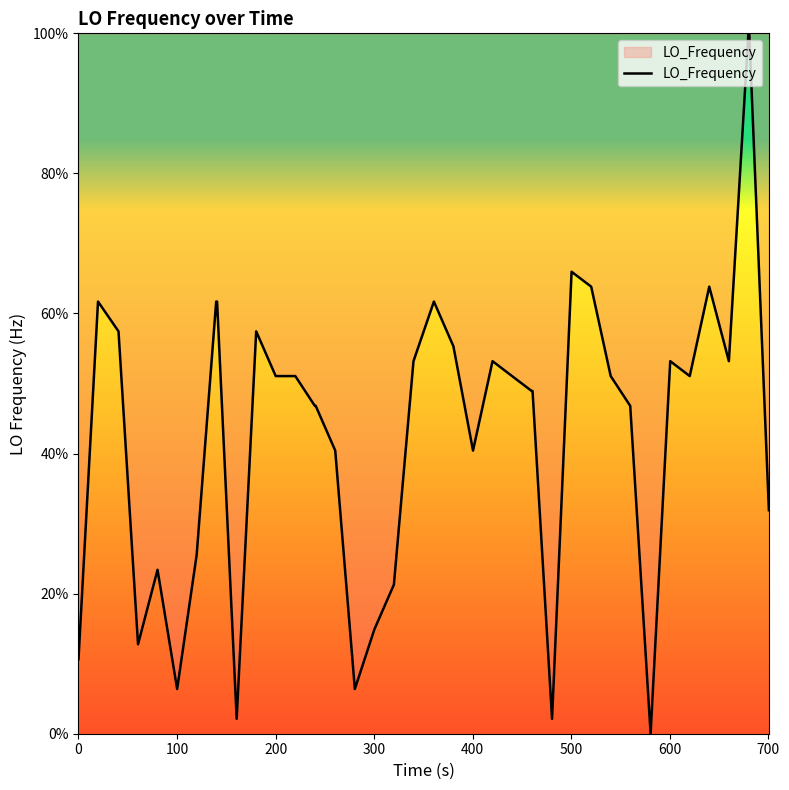

What is the greatest value displayed?

100.0